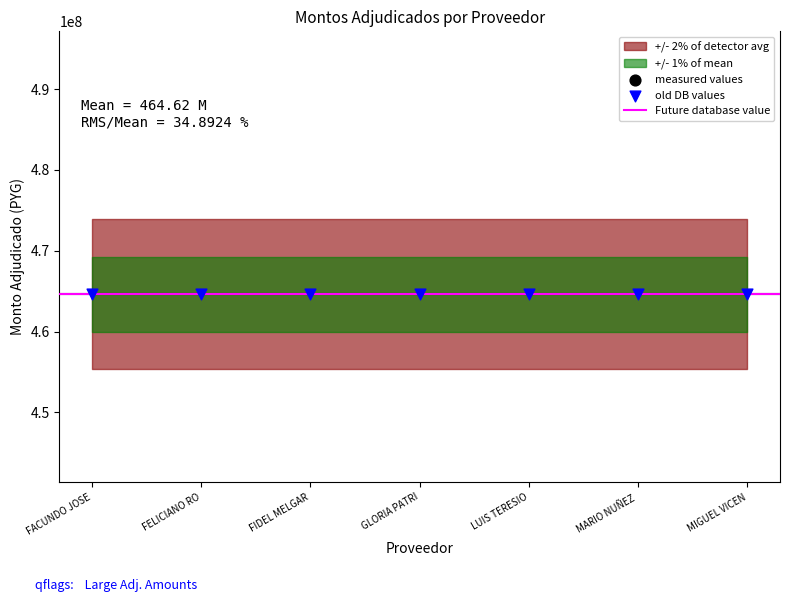

Between MARIO NUÑEZ and LUIS TERESIO, which is larger?

LUIS TERESIO